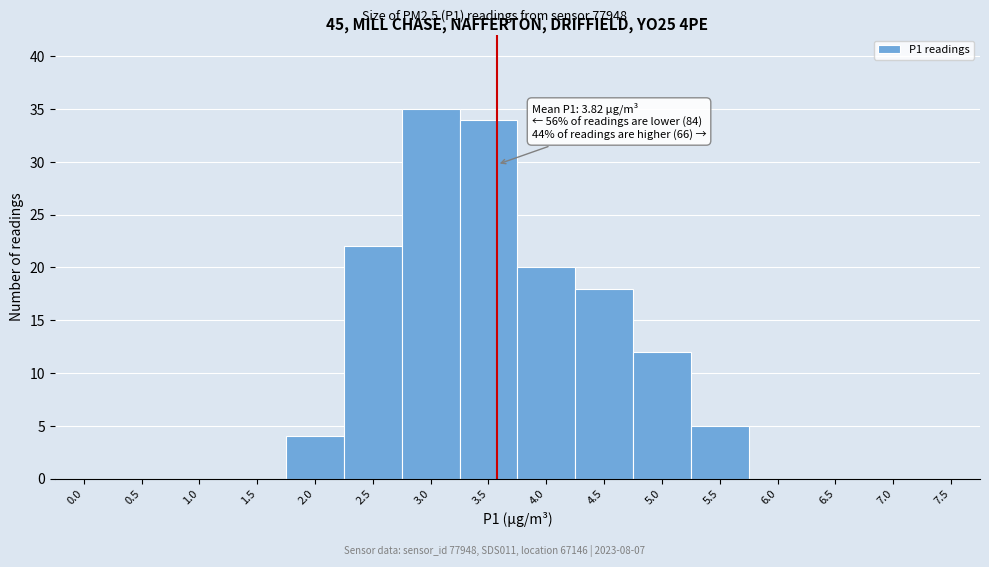

Reading left to right, list all the values displayed in this chart.

0.0=0	0.5=0	1.0=0	1.5=0	2.0=4	2.5=22	3.0=35	3.5=34	4.0=20	4.5=18	5.0=12	5.5=5	6.0=0	6.5=0	7.0=0	7.5=0